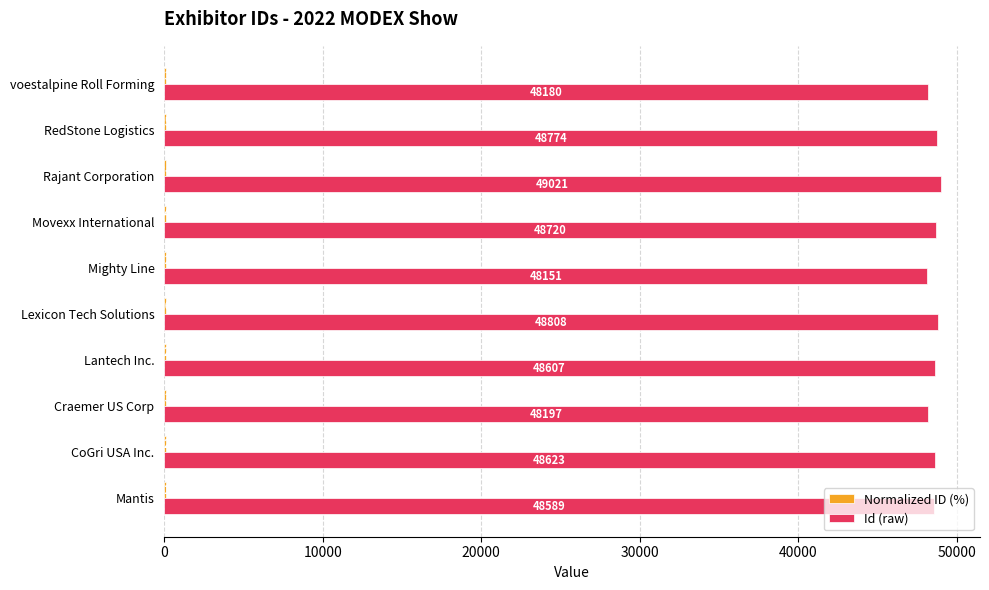

At which category is the sum across all series the highest?

Rajant Corporation